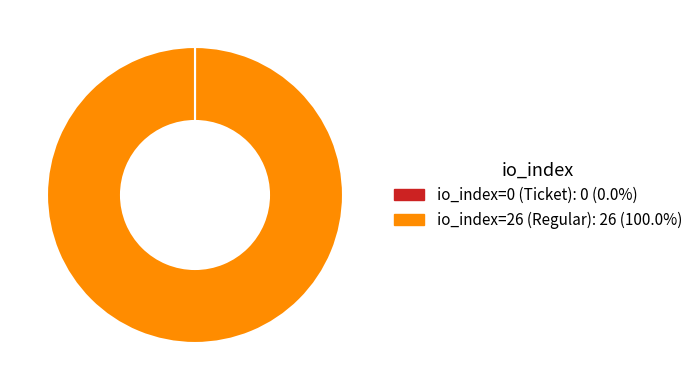

Which slice represents more than half of the pie?

io_index=26 (Regular)